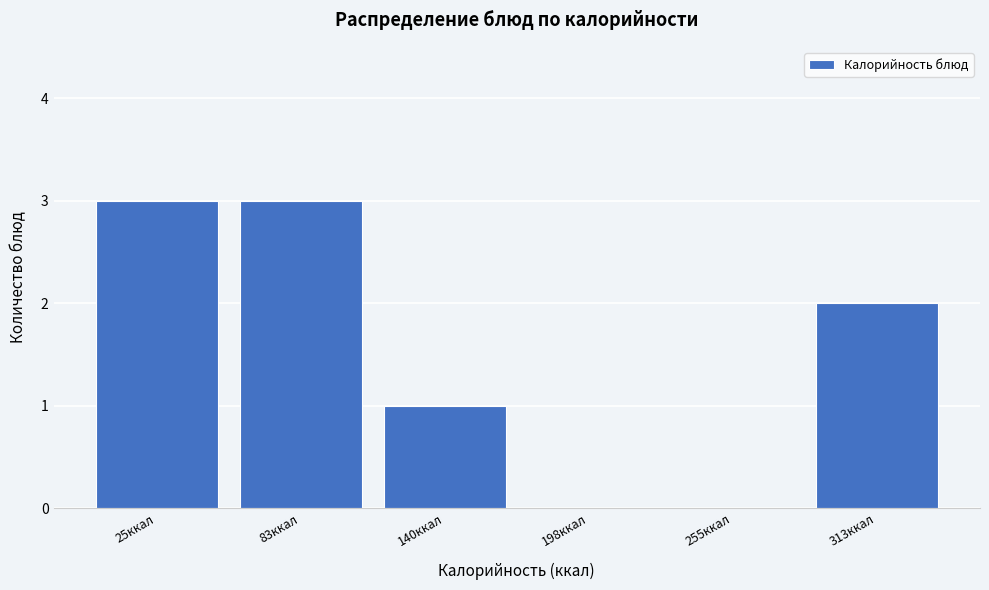

Reading left to right, list all the values displayed in this chart.

25ккал=3	83ккал=3	140ккал=1	198ккал=0	255ккал=0	313ккал=2